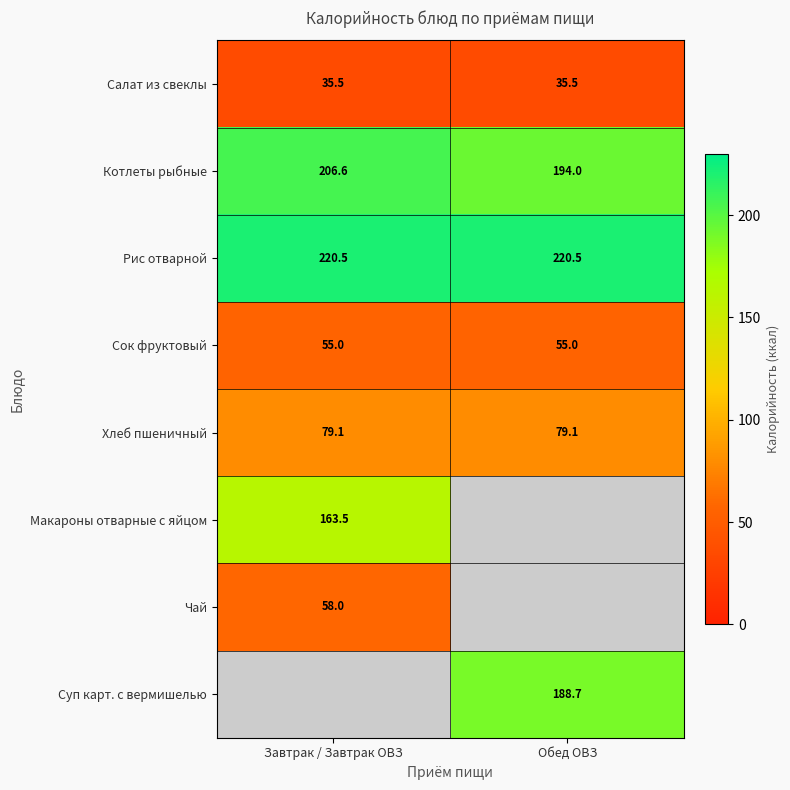

What is the smallest value displayed?

35.5